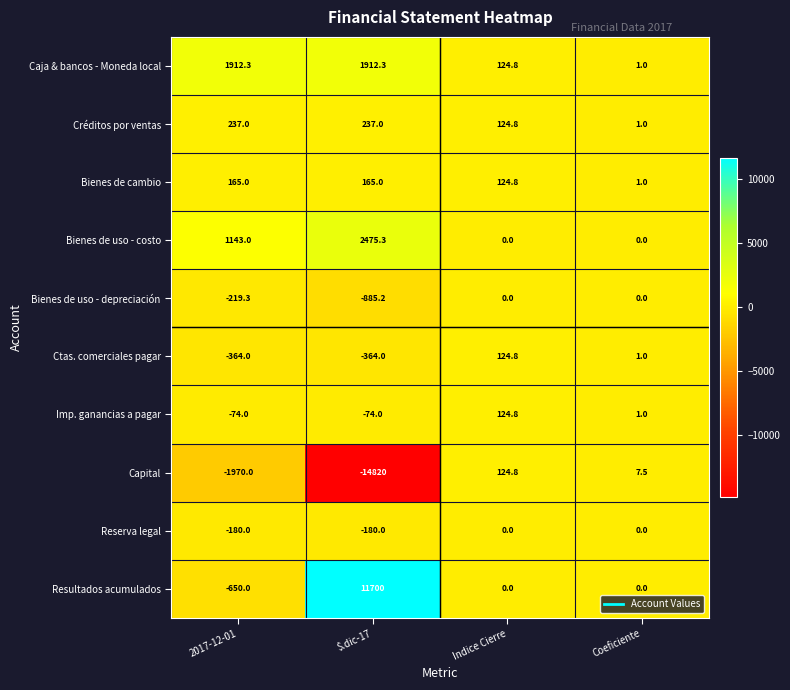

At which category does the chart reach its minimum across all series?

$.dic-17